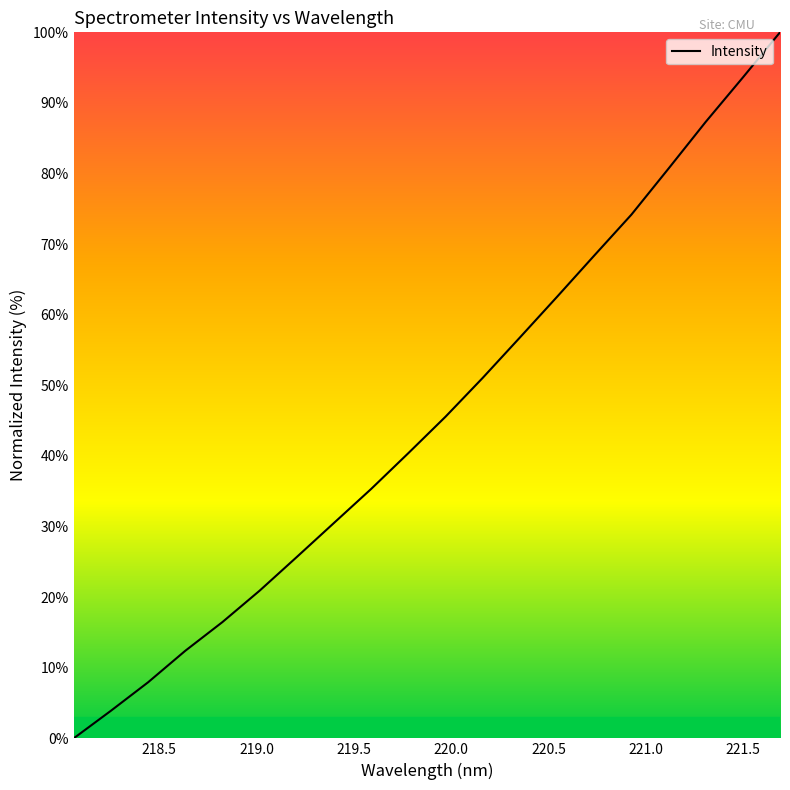

True or false: there are more than 1 points higher than both neighbors.

False